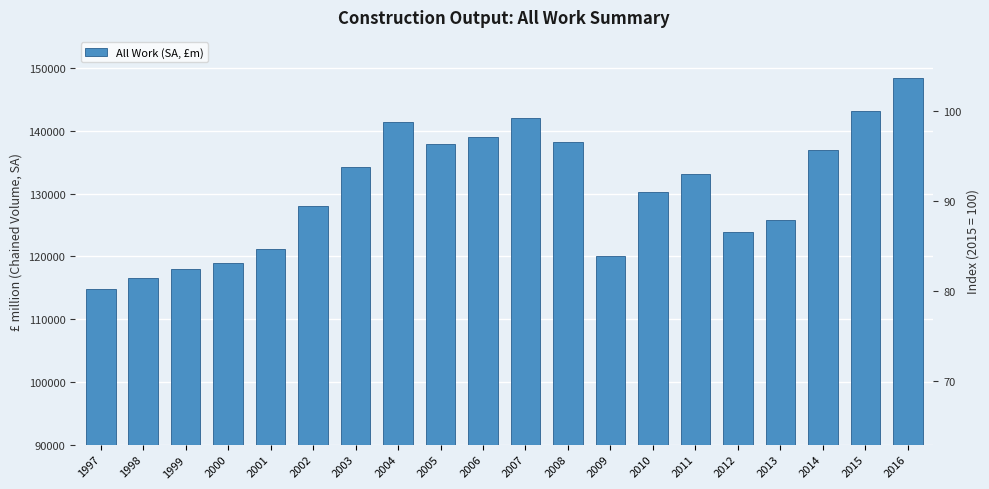

What is the change in value from 2006 to 2009?

-18960